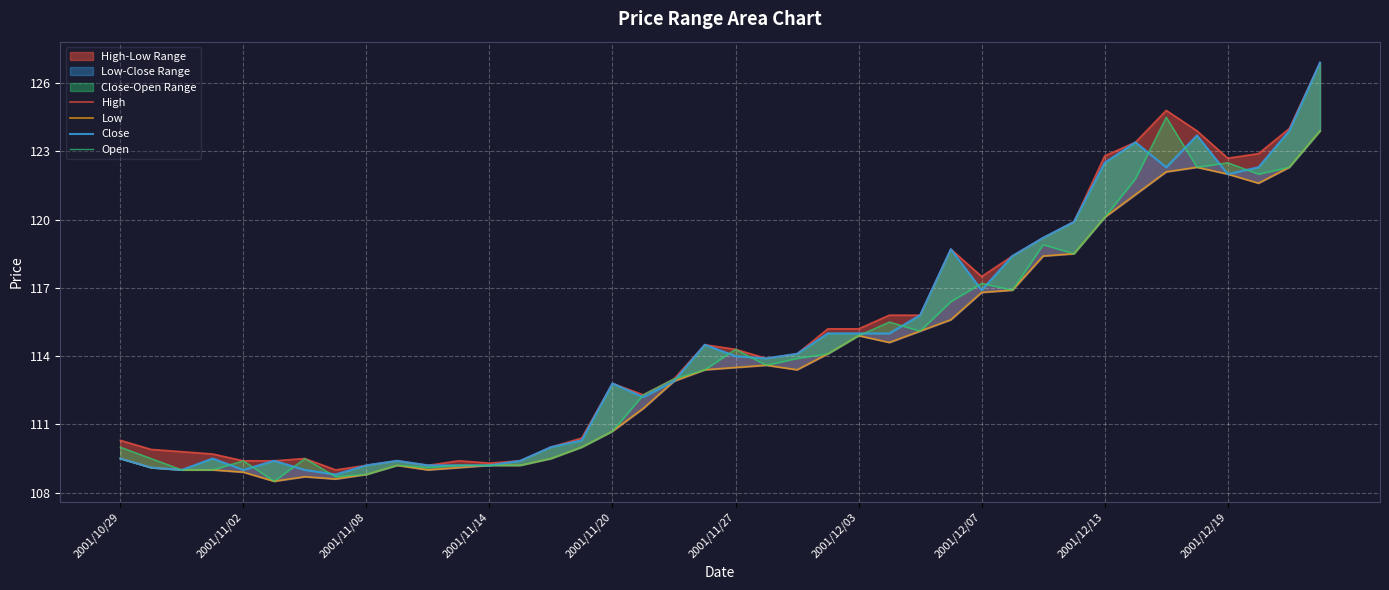

What is the difference between the Close values at 2001/11/02 and 21?

4.8